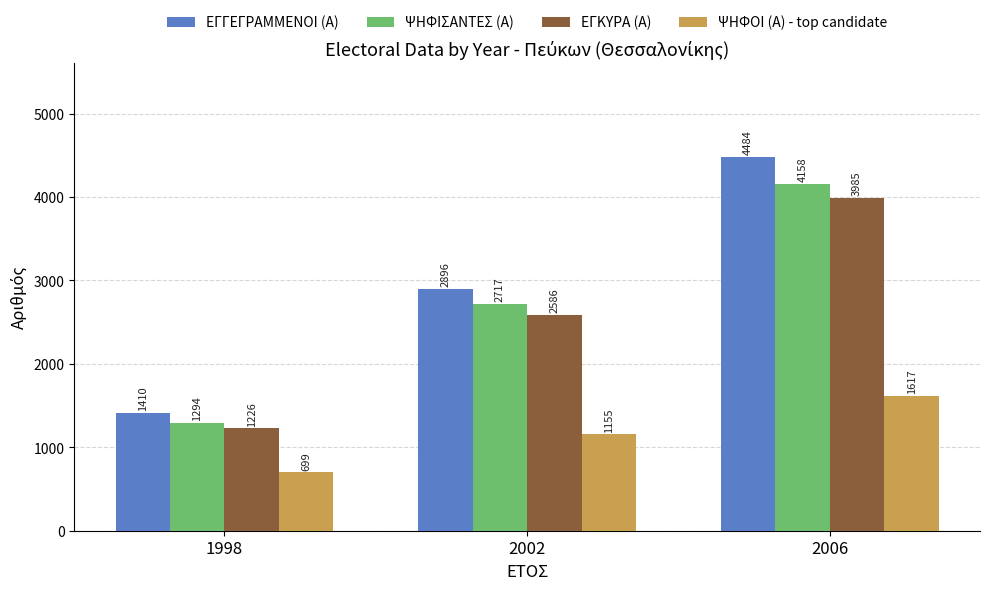

What is the spread (max minus min) of values at 2002?

1741